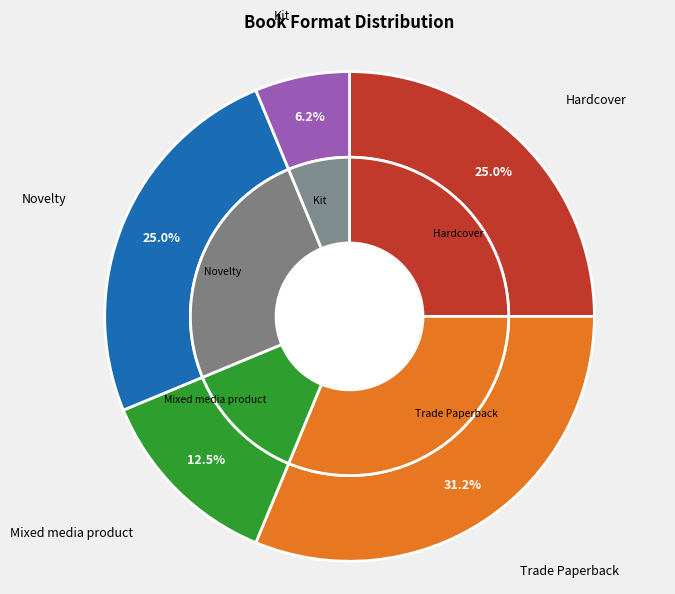

Which category has the smallest portion of the pie?

Kit